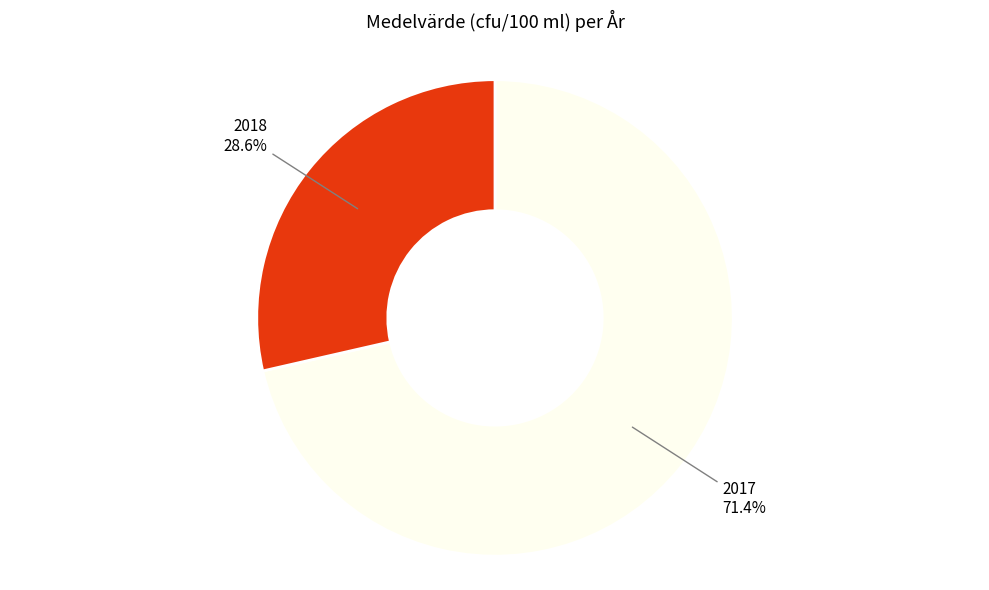

What percentage do 2018 and 2017 together represent?

100.0%